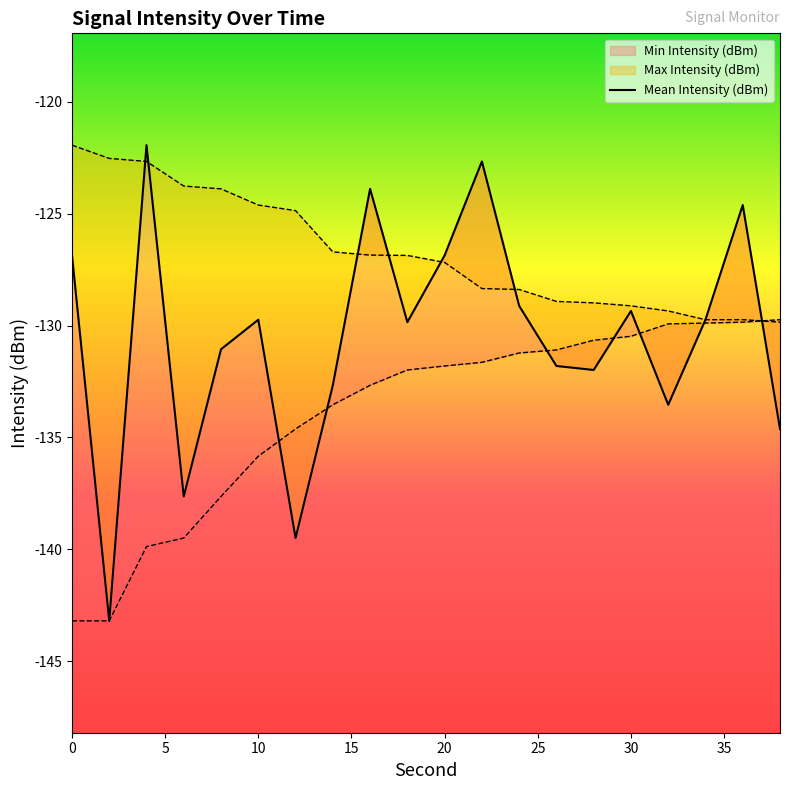

What is the average value?

-130.5